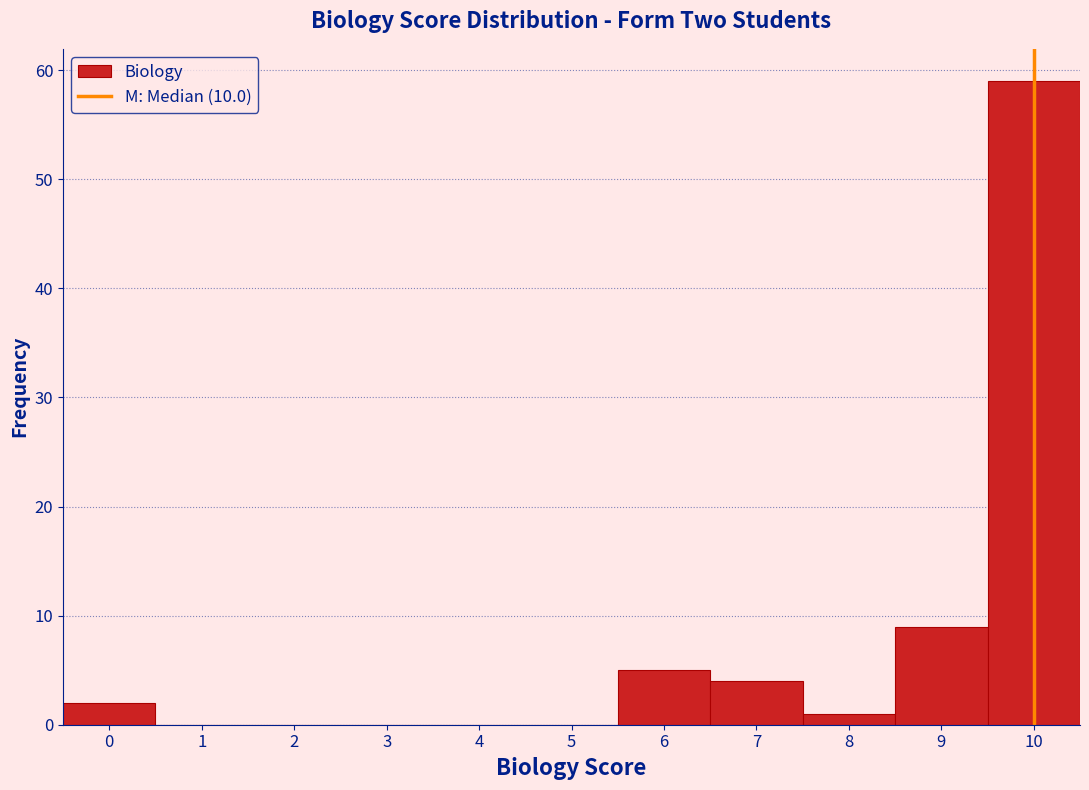

What is the height of the bar covering 8.5 to 9.5 on the x-axis? The values are not printed on the chart, so give them approximately, as read against the axis.

9